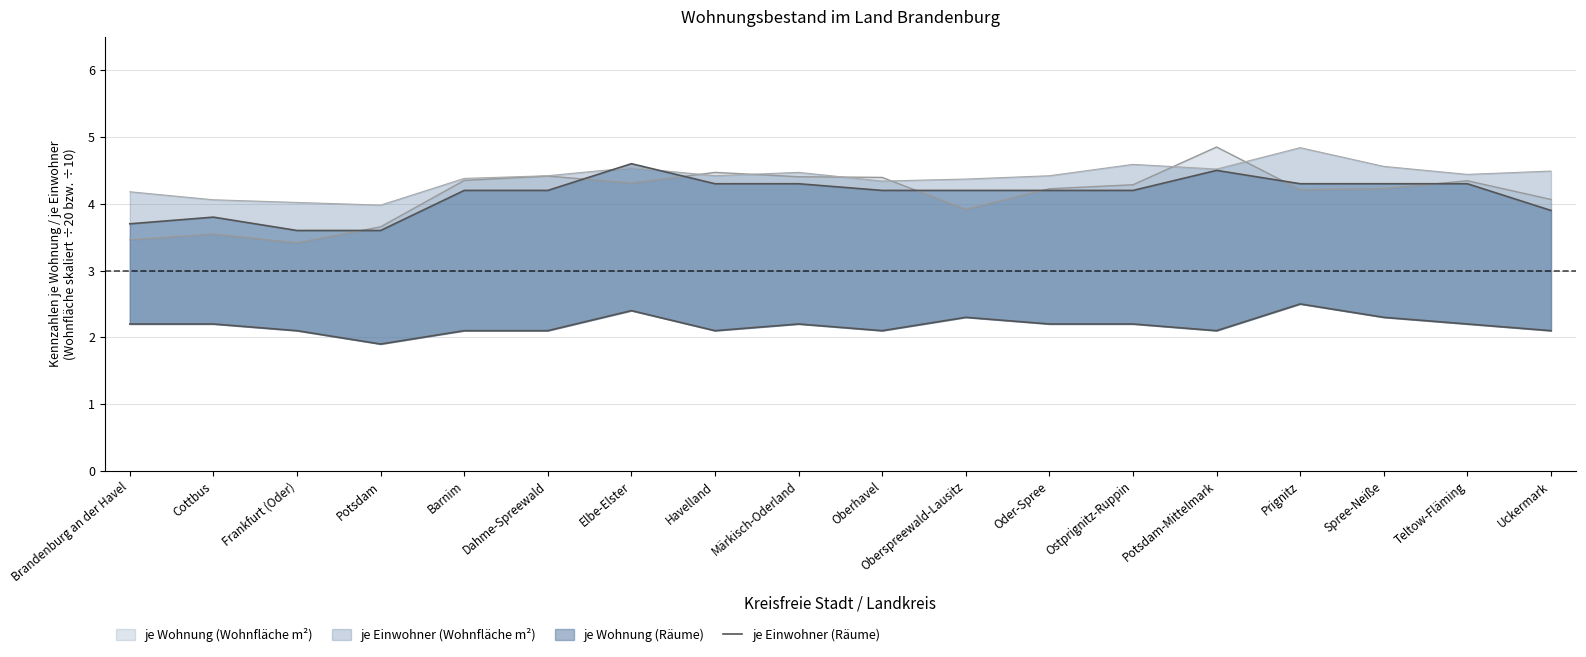

Where is the data nearest to the value 2?

Frankfurt (Oder)